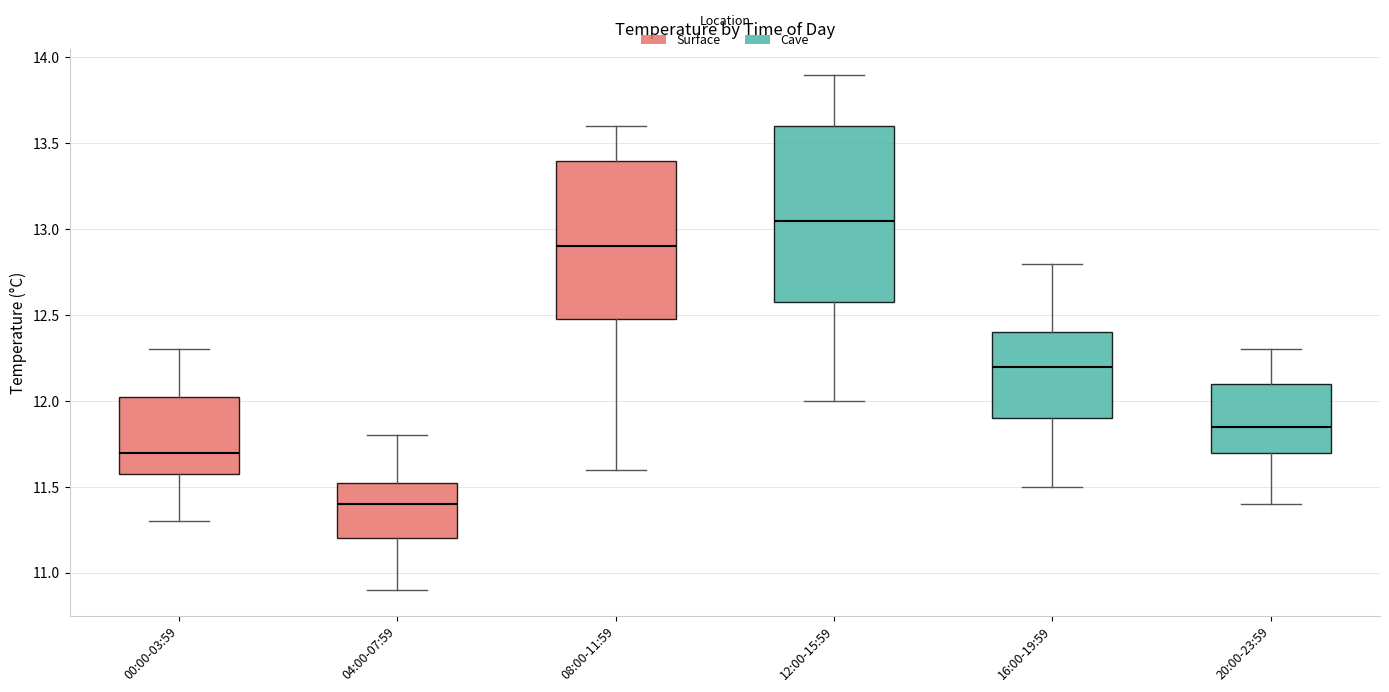

Where does the upper whisker of the box for 16:00-19:59 end on the y-axis? The values are not printed on the chart, so give them approximately, as read against the axis.

12.80